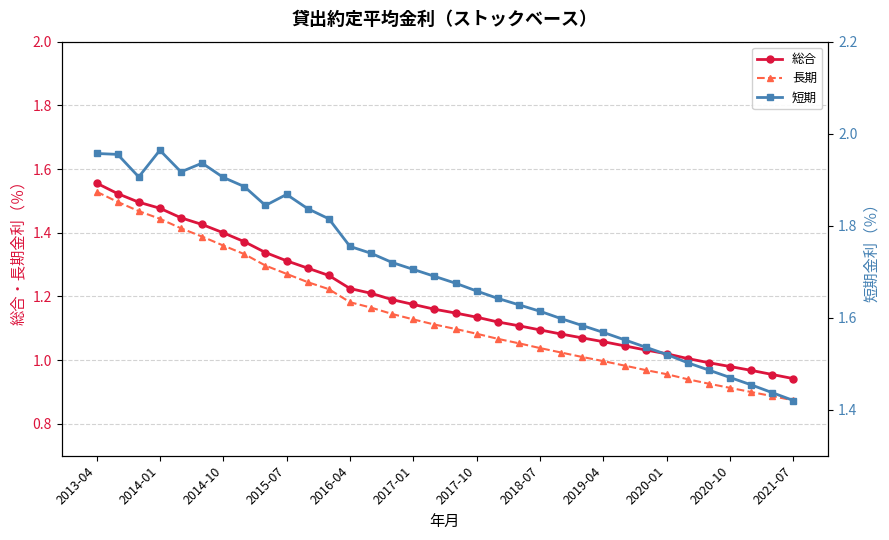

Does the chart display data point markers on the line(s)?

Yes